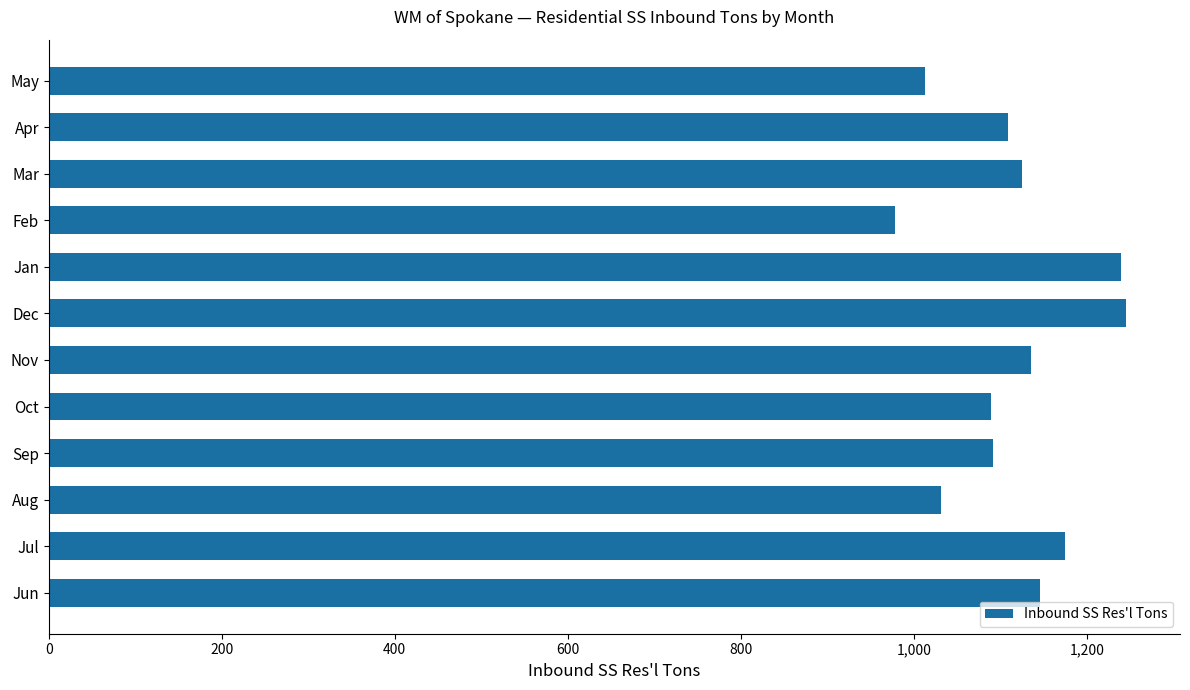

What is the minimum value shown in the chart?

978.0